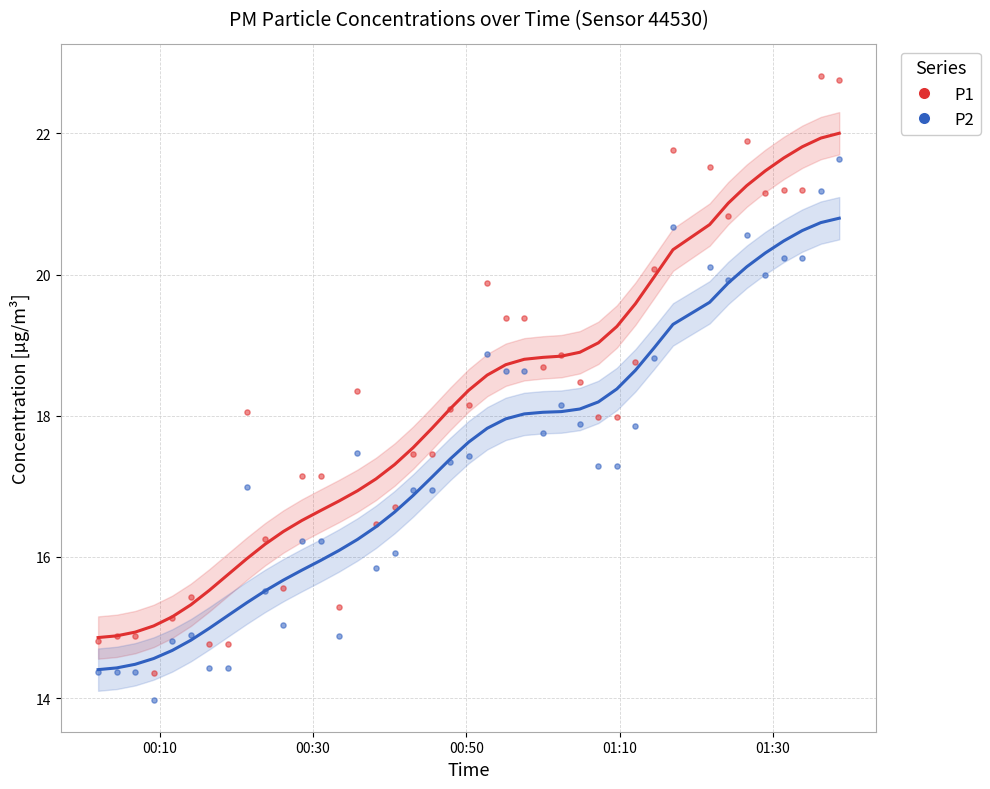

Which series has the widest spread of Y values?

P1